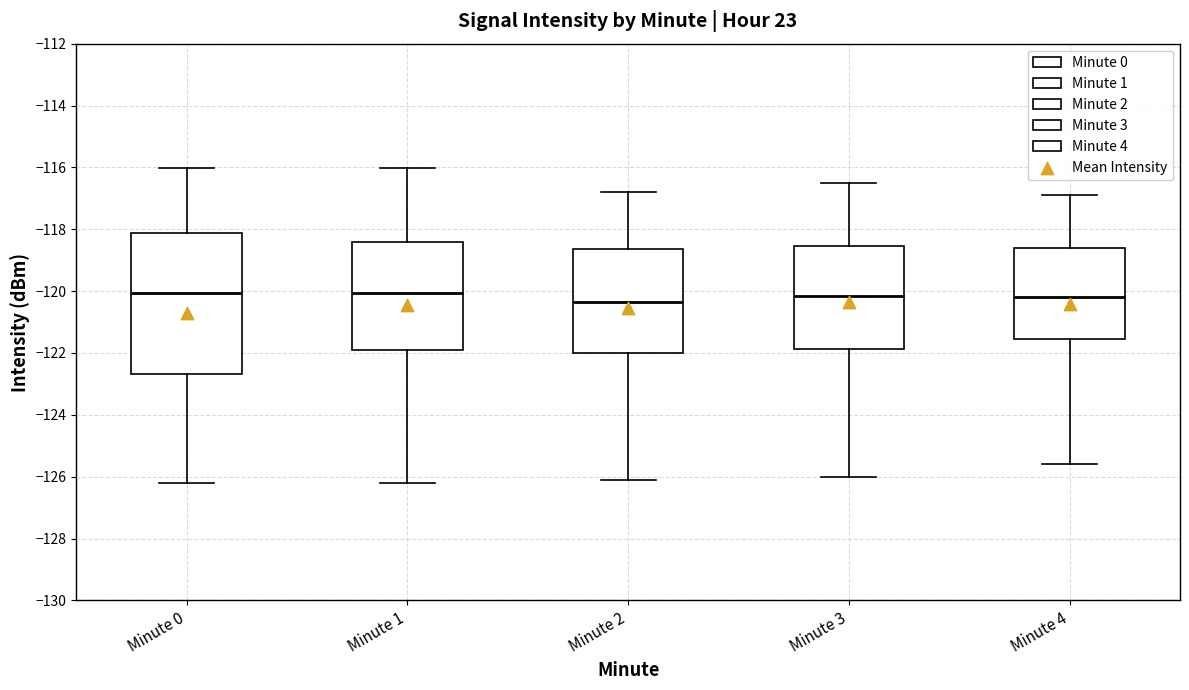

Reading left to right, read every box against the y-axis: the position of its median line, the range the box covers, and the ends of its whiskers. The values are not printed on the chart, so give them approximately, as read against the axis.

Minute 0: median -120.0, box -122.6 to -118.2, whiskers -126.2 to -116.0
Minute 1: median -120.0, box -121.8 to -118.4, whiskers -126.2 to -116.0
Minute 2: median -120.4, box -122.0 to -118.6, whiskers -126.0 to -116.8
Minute 3: median -120.2, box -121.8 to -118.6, whiskers -126.0 to -116.4
Minute 4: median -120.2, box -121.6 to -118.6, whiskers -125.6 to -116.8